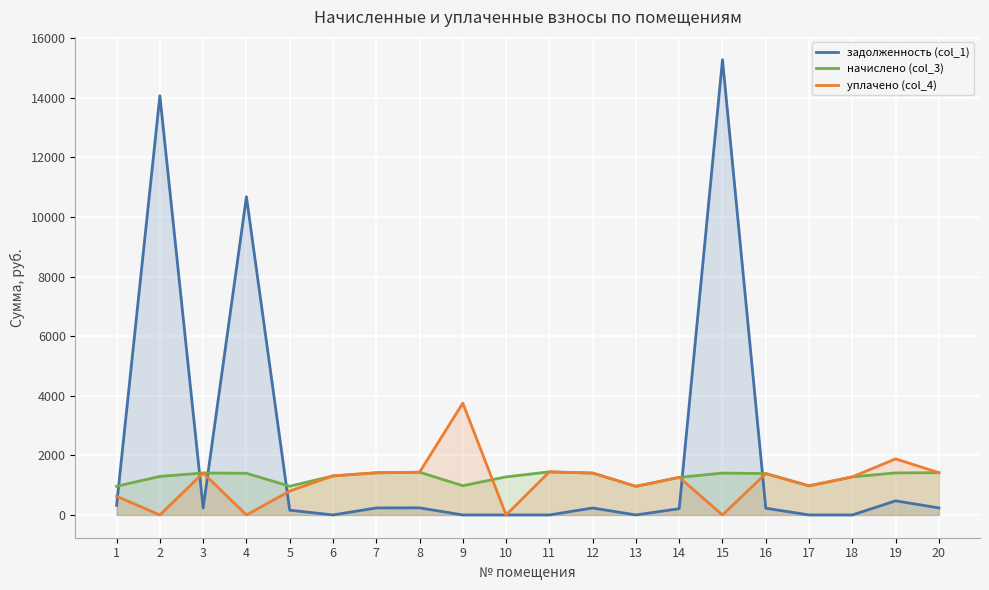

The начислено (col_3) series shows 1408.7 at 3. True or false?

True